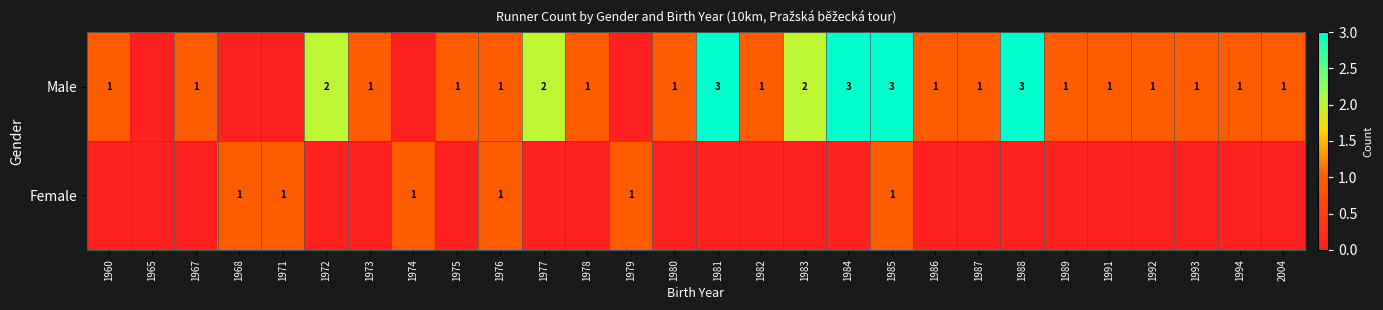

The value of Male at 1983 is 2. True or false?

True